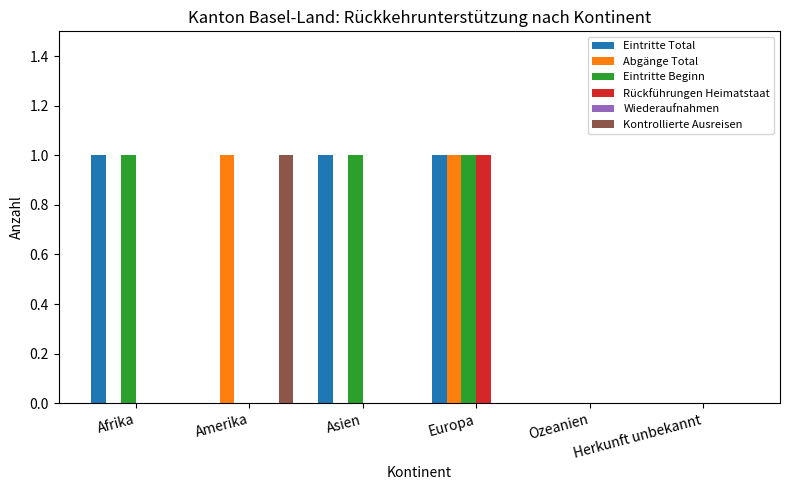

Which category has the highest value in the Kontrollierte Ausreisen series?

Amerika